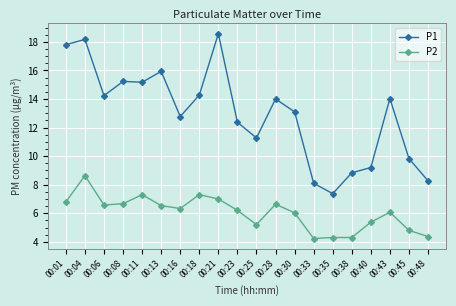

What are all the series names shown in the legend?

P1, P2